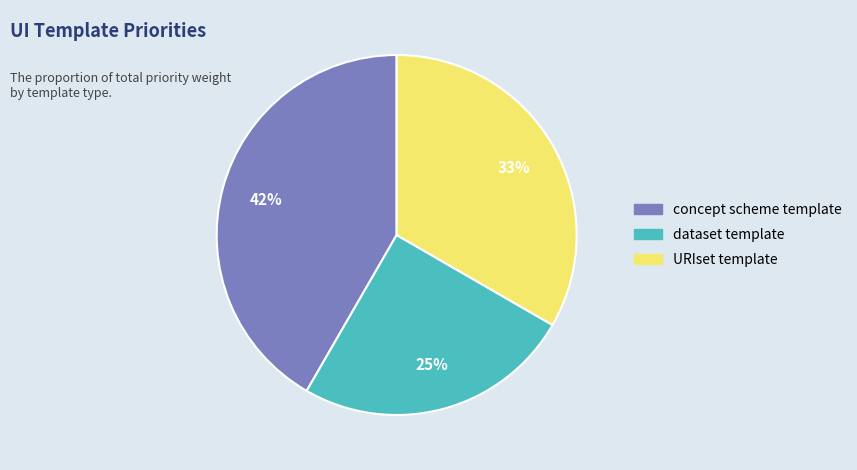

Combined, do dataset template and concept scheme template account for over 50%?

Yes